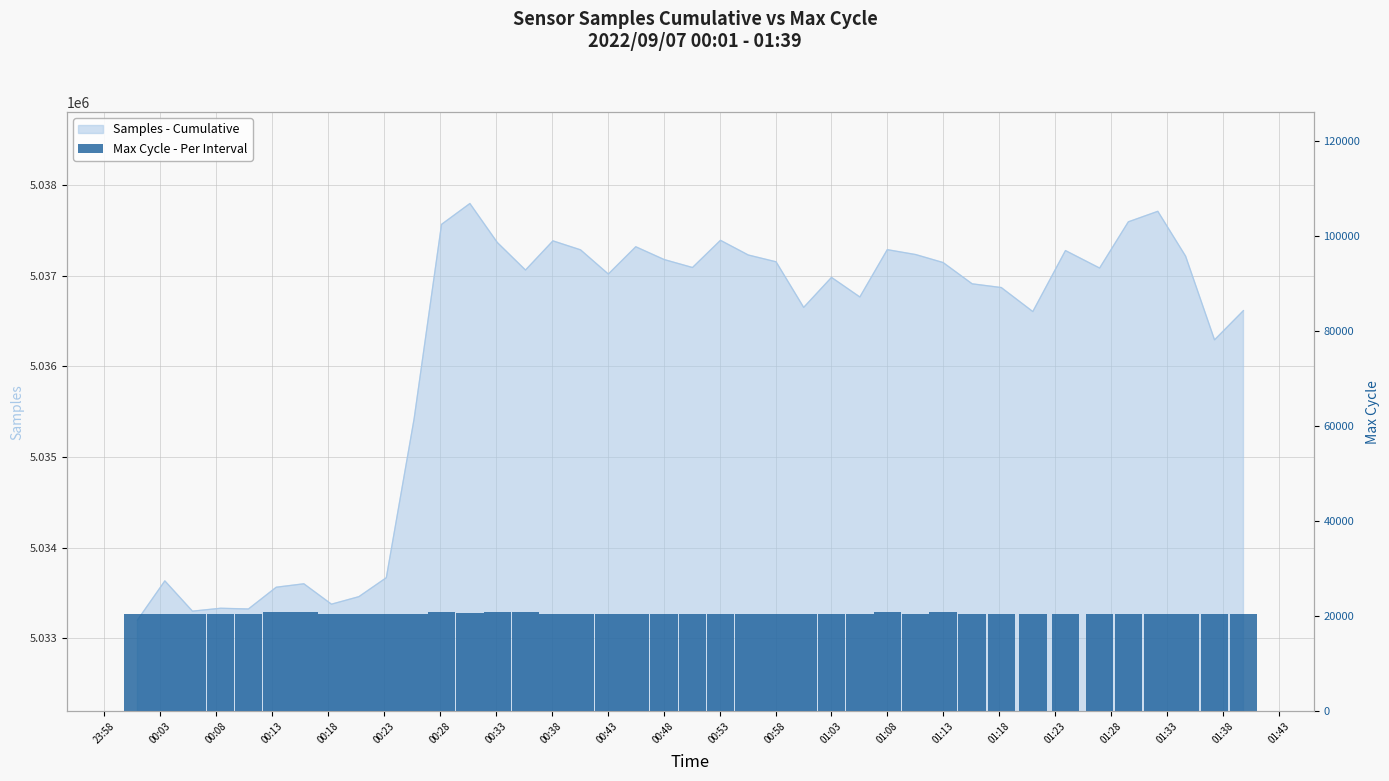

What is the minimum value shown in the chart?

20437